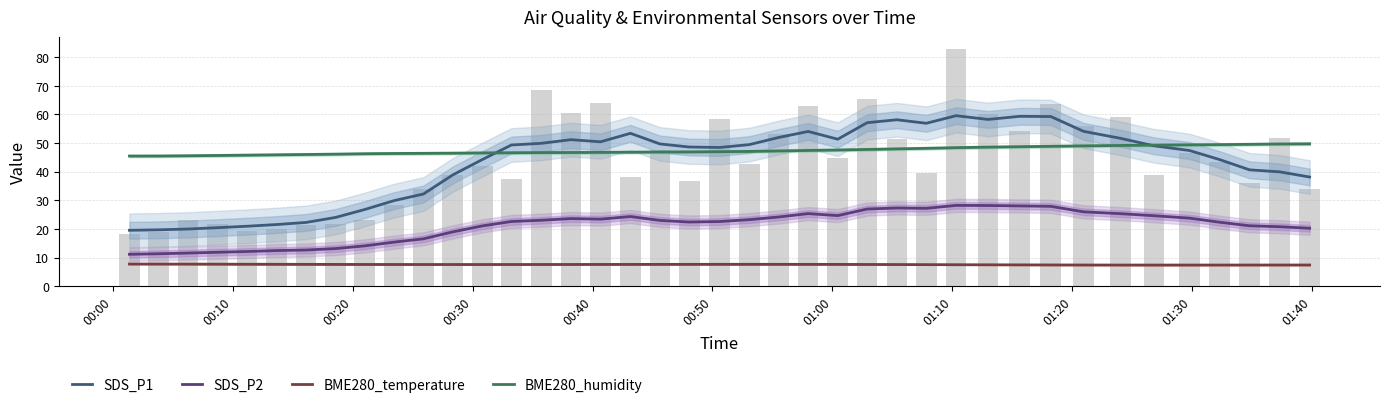

The value of BME280_temperature at 00:40 is 7.6. True or false?

True